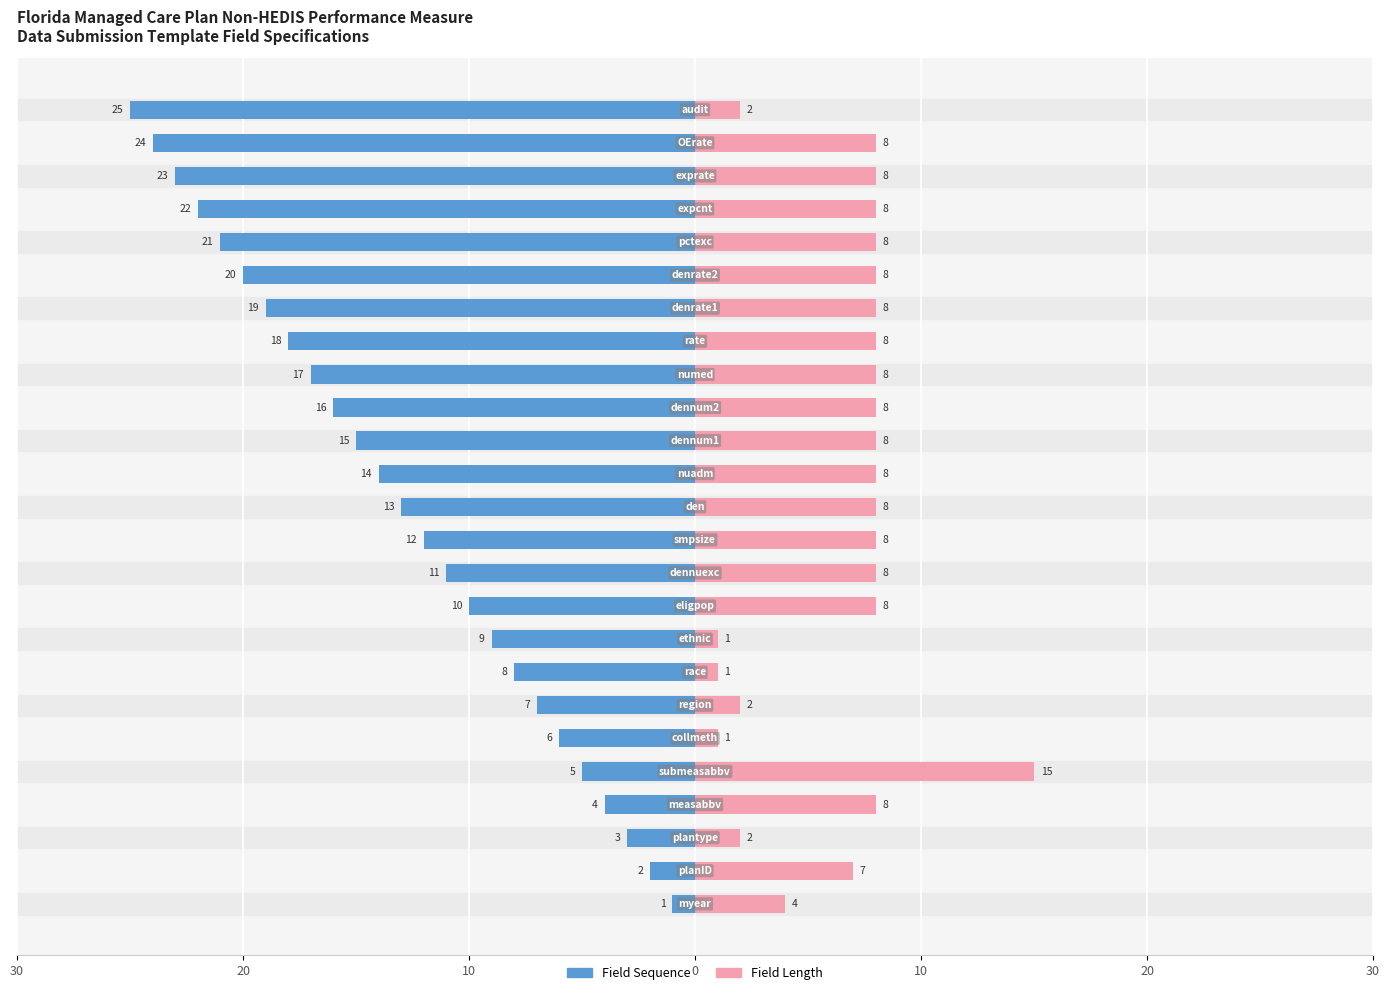

Rank the series at 20 from highest to lowest value.

Field Length, Field Sequence